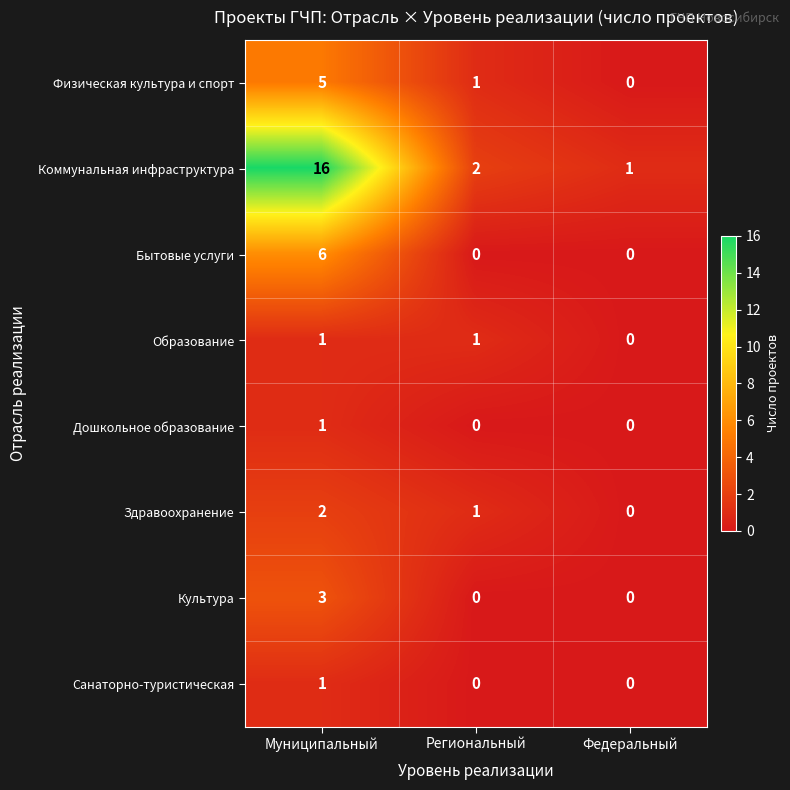

Which series has the largest total across all categories?

Коммунальная инфраструктура